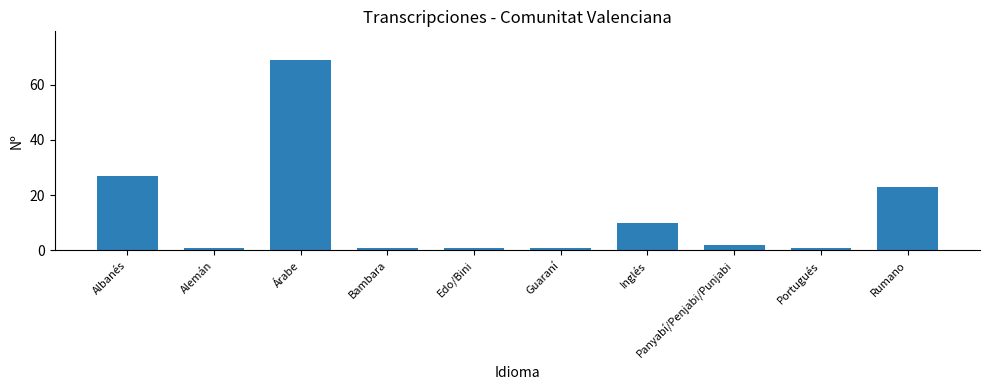

What is the greatest value displayed?

69